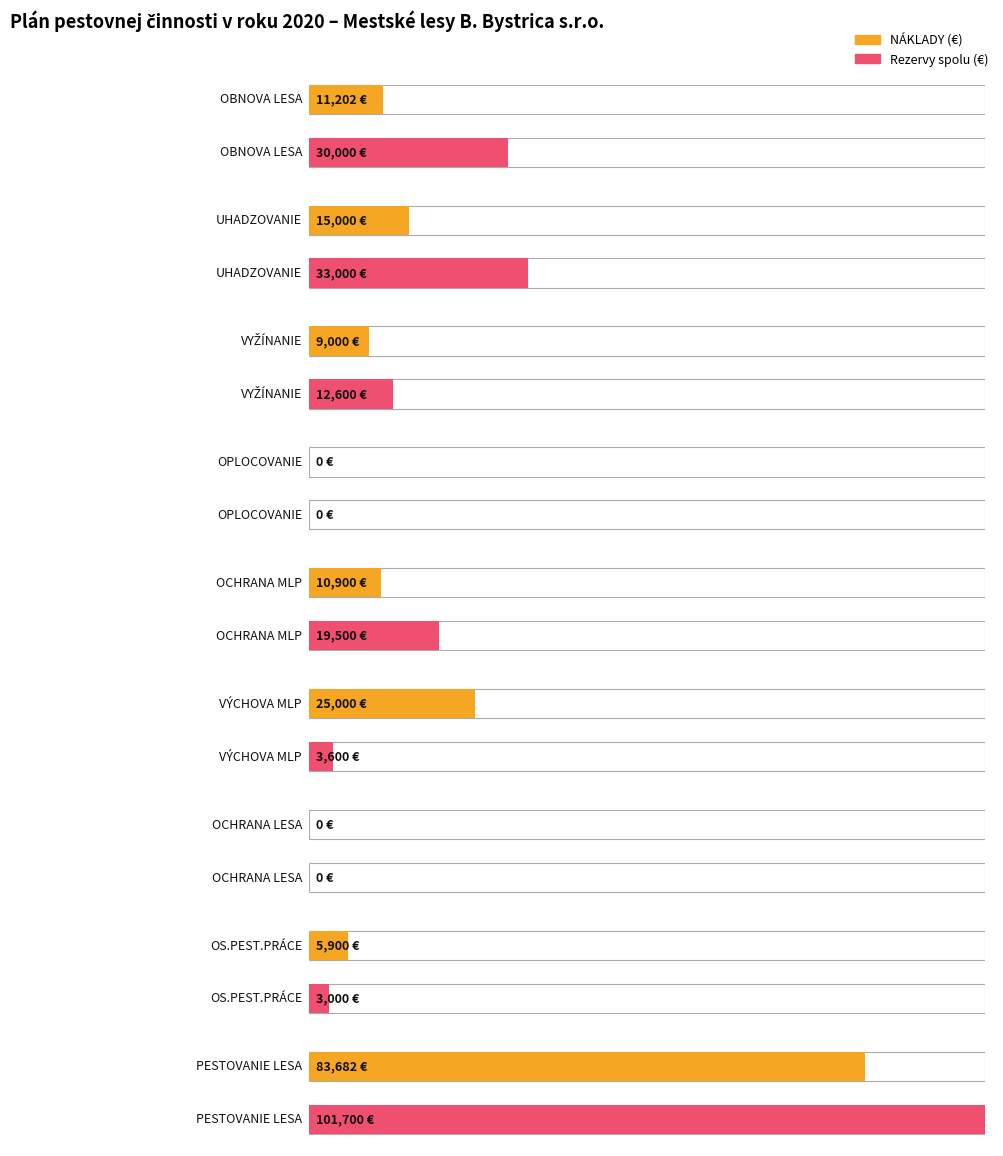

How many bars are there in total?

18